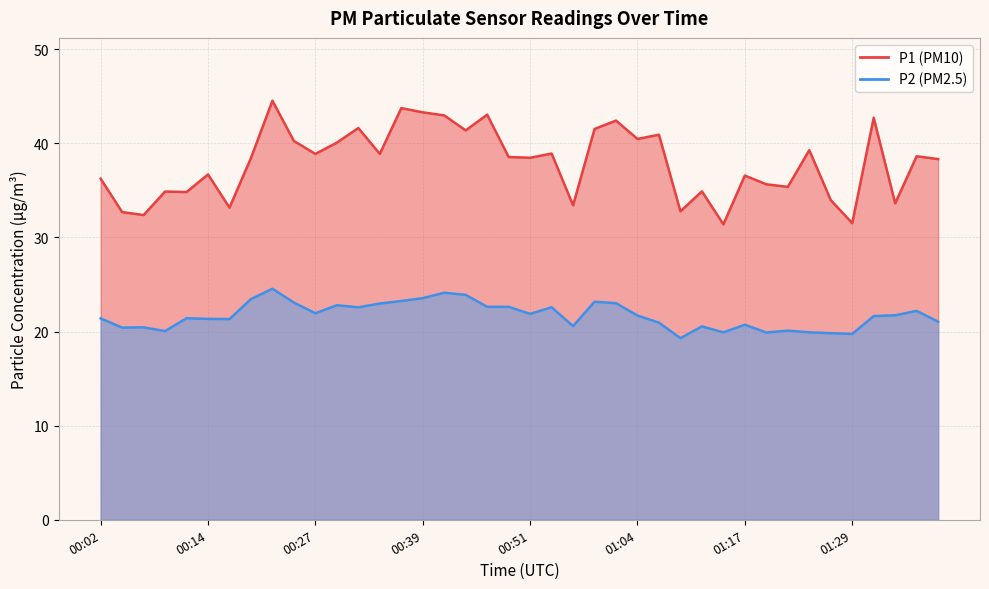

How many lines are shown in the chart?

2